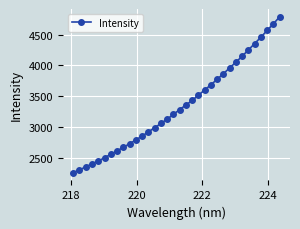

What is the greatest value displayed?

4786.2